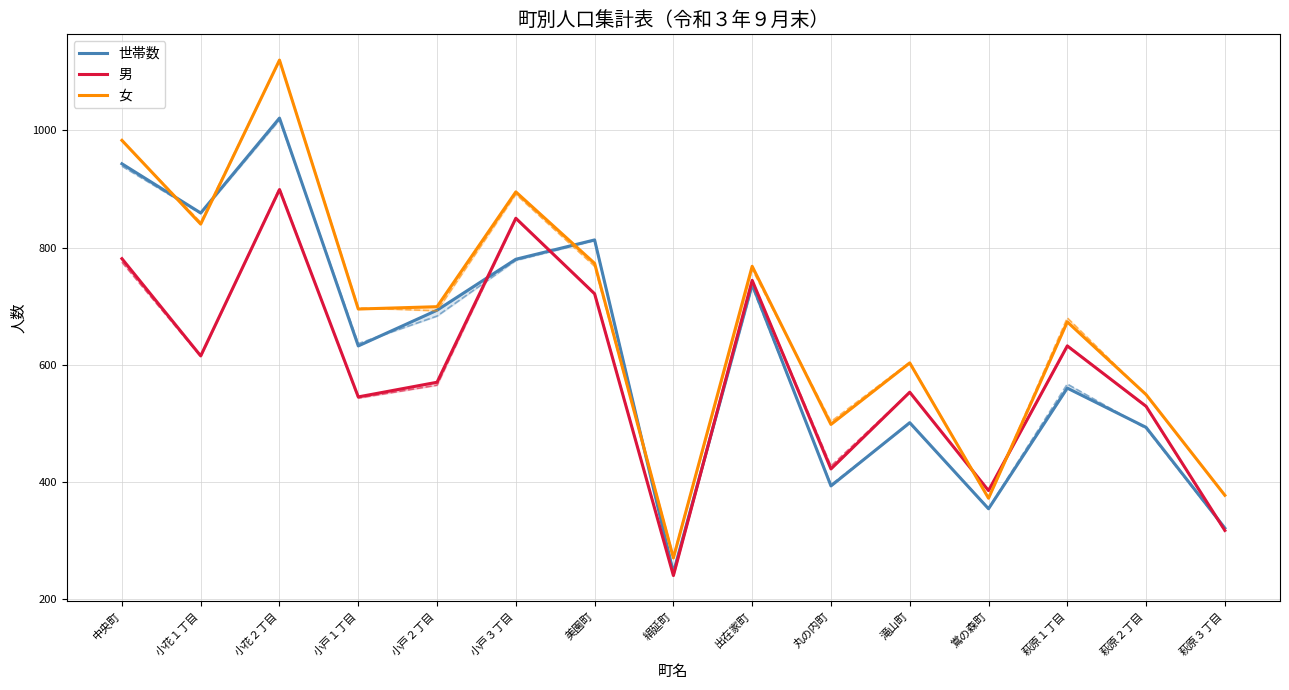

How many intersections are there between 男 and 世帯数?

4